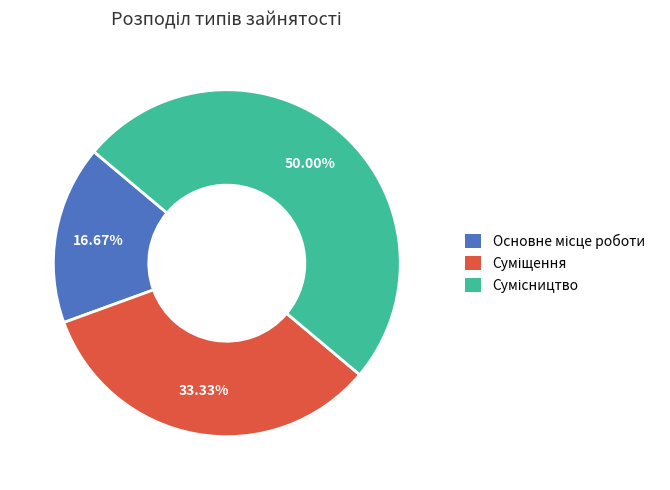

Is it true that Основне місце роботи is 17% of the pie?

True